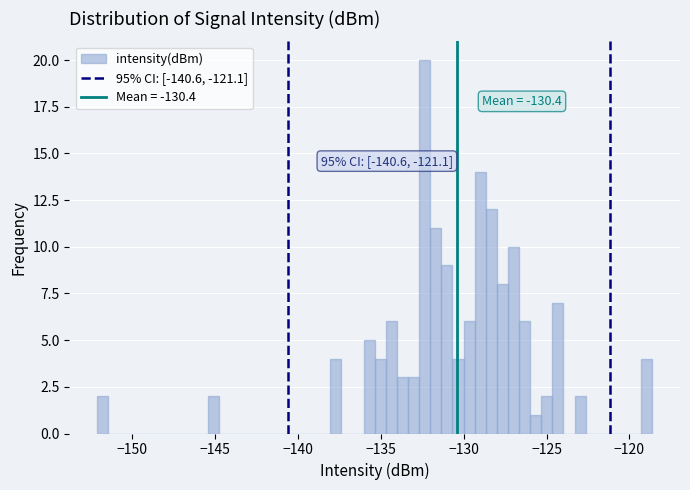

Read against the x-axis, roughly where is the centre of the tallest bar?

-132.5